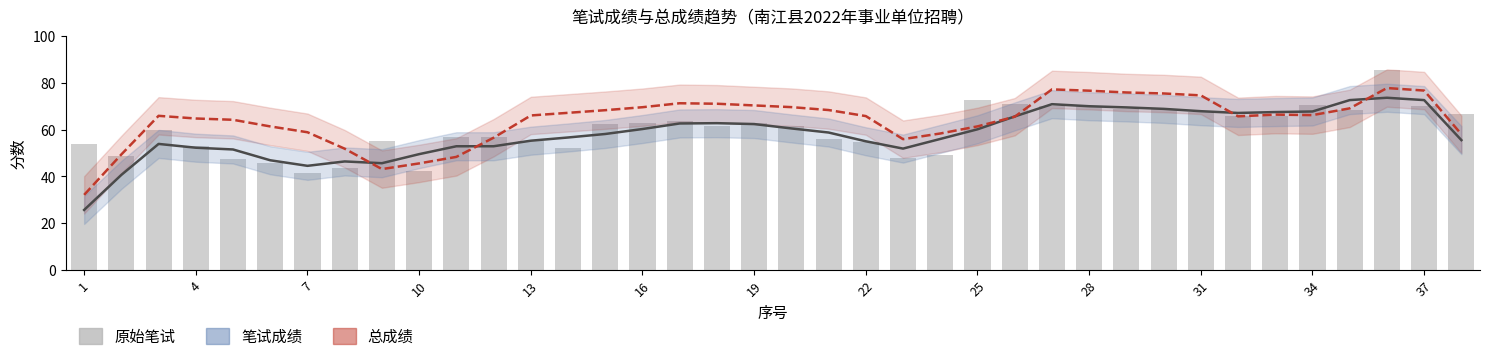

The value at 1 is 27.4. True or false?

False